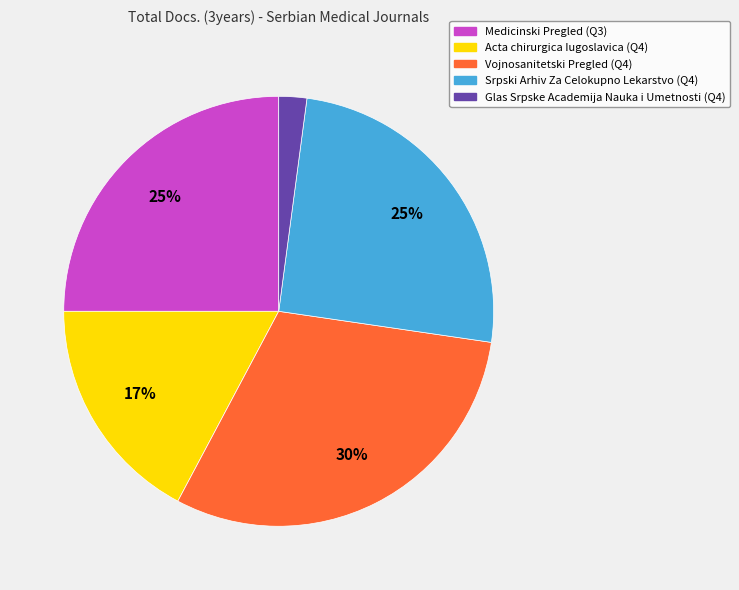

Which category has the smallest portion of the pie?

Glas Srpske Academija Nauka i Umetnosti